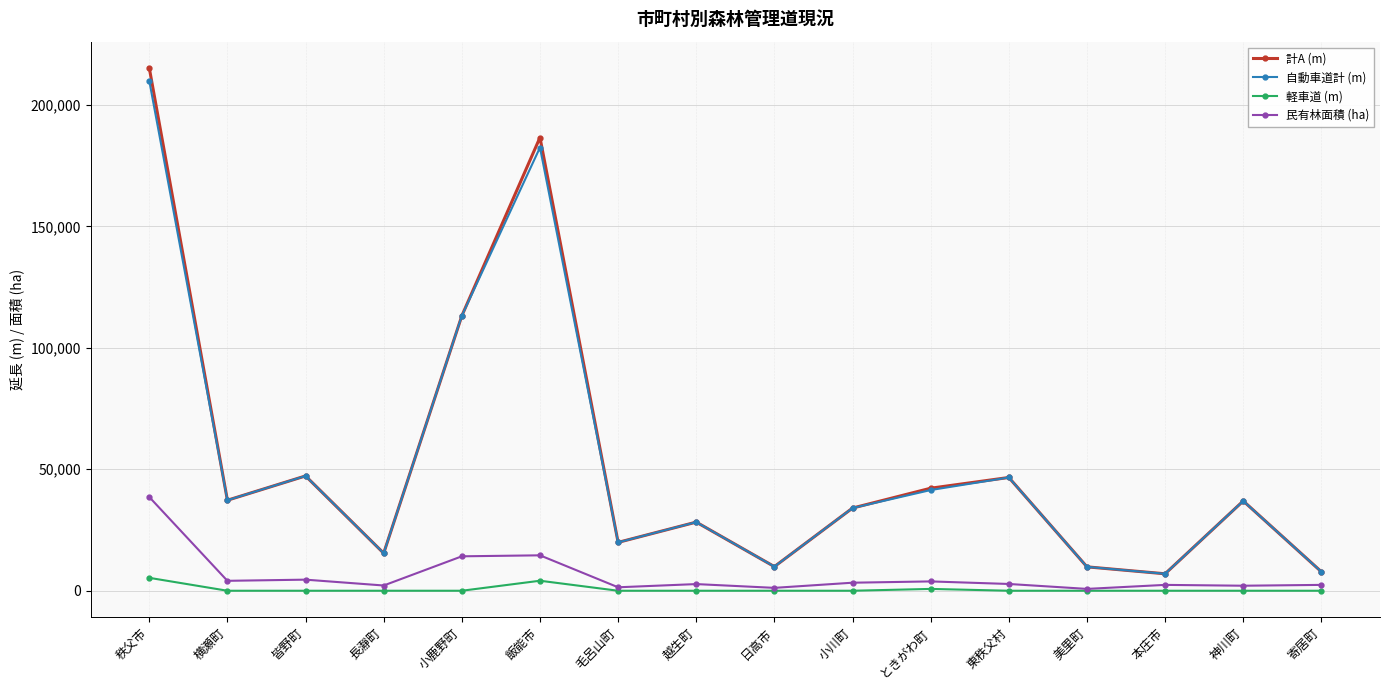

True or false: 軽車道 (m) has a value of 0 at 美里町.

True